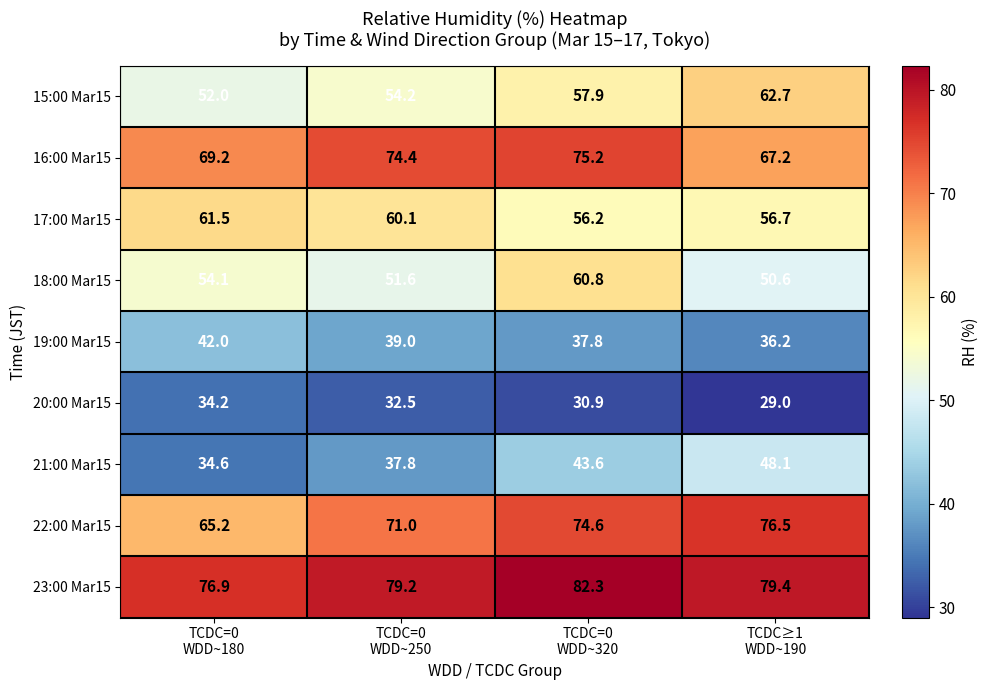

Which series has the widest spread of values?

21:00 Mar15